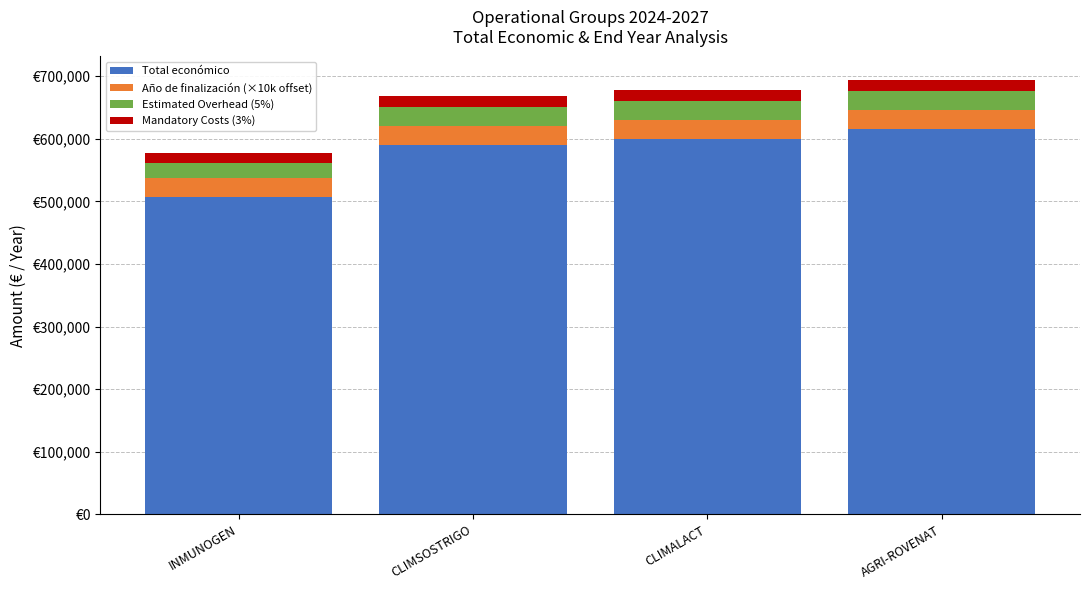

What is the difference between the maximum and minimum values in the Estimated Overhead (5%) series?

5433.6